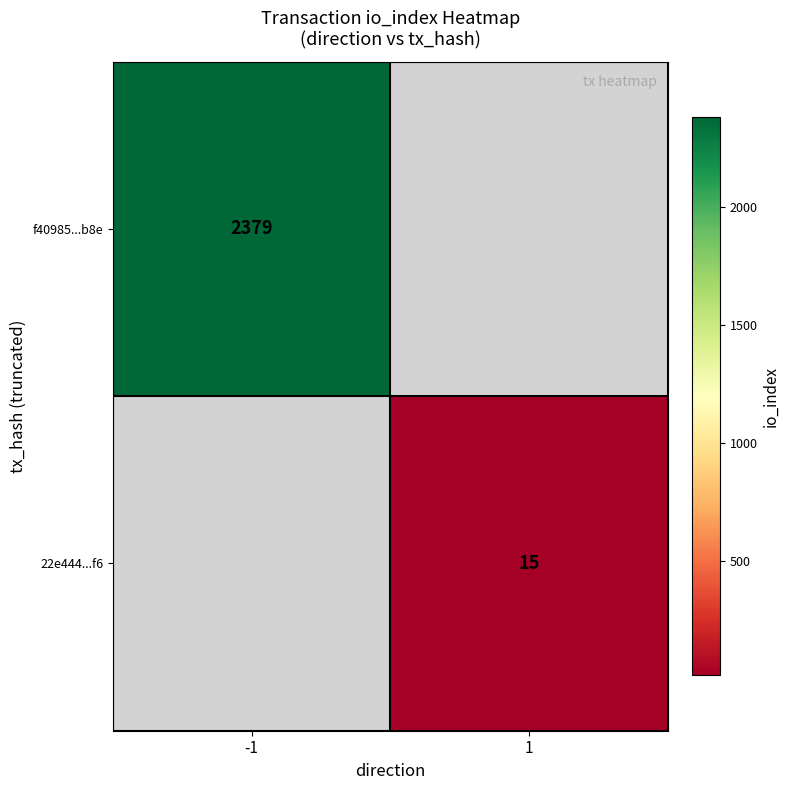

How many series are shown in this chart?

2